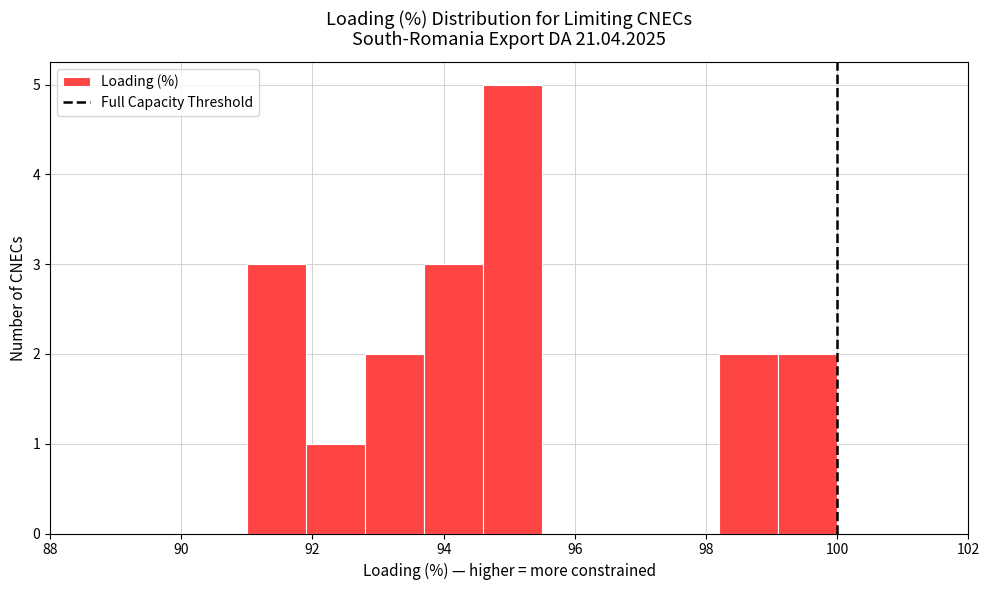

Reading left to right, transcribe this chart: for each bar, give the range it covers on the x-axis and its height. Neither the bar edges nor the heights are printed on the chart, so give them approximately, as read against the axes.

91.0 to 91.9: 3
91.9 to 92.8: 1
92.8 to 93.7: 2
93.7 to 94.6: 3
94.6 to 95.5: 5
95.5 to 96.4: 0
96.4 to 97.3: 0
97.3 to 98.2: 0
98.2 to 99.1: 2
99.1 to 100.0: 2